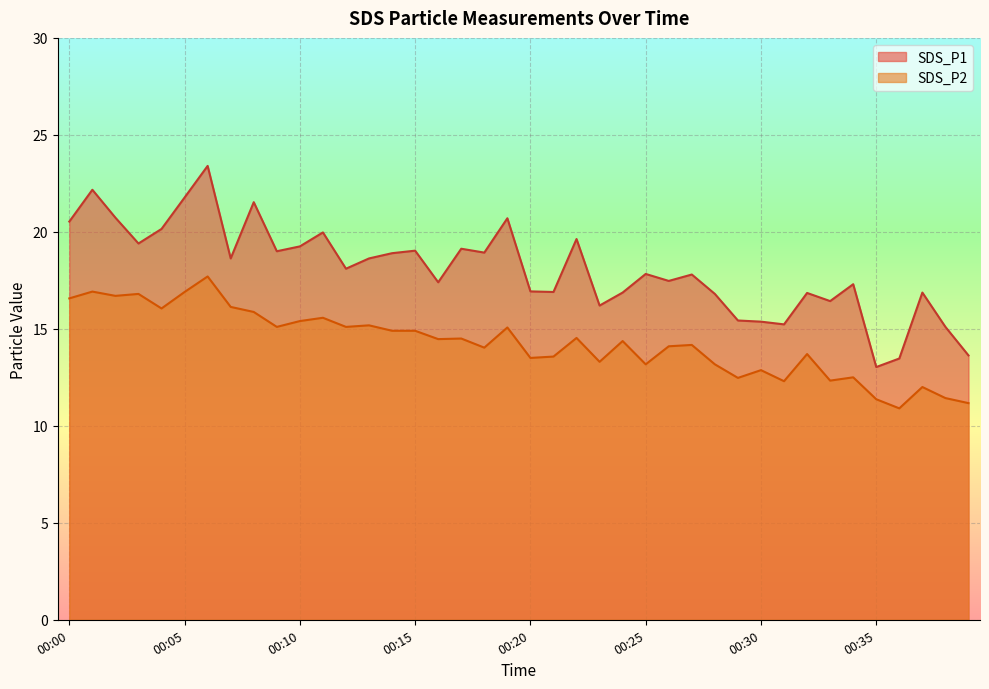

What is the total value across all series at 00:11?

35.5